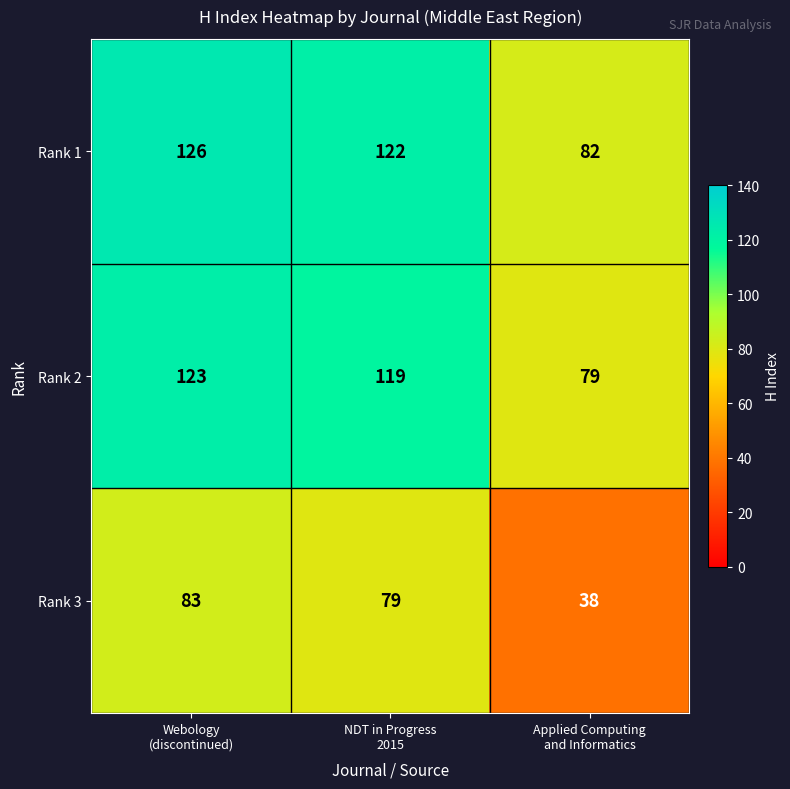

How many categories are shown in the chart?

3